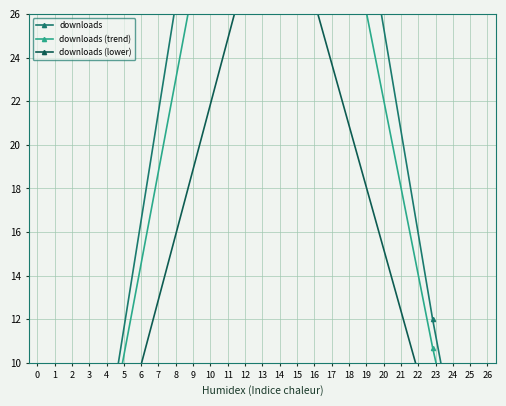

Does the chart have visible grid lines?

Yes